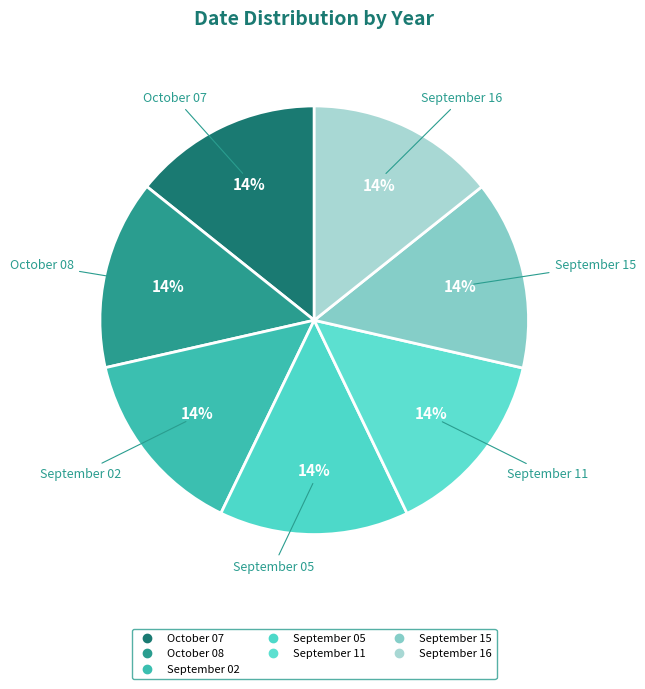

Does October 07 account for over 50% of the chart?

No